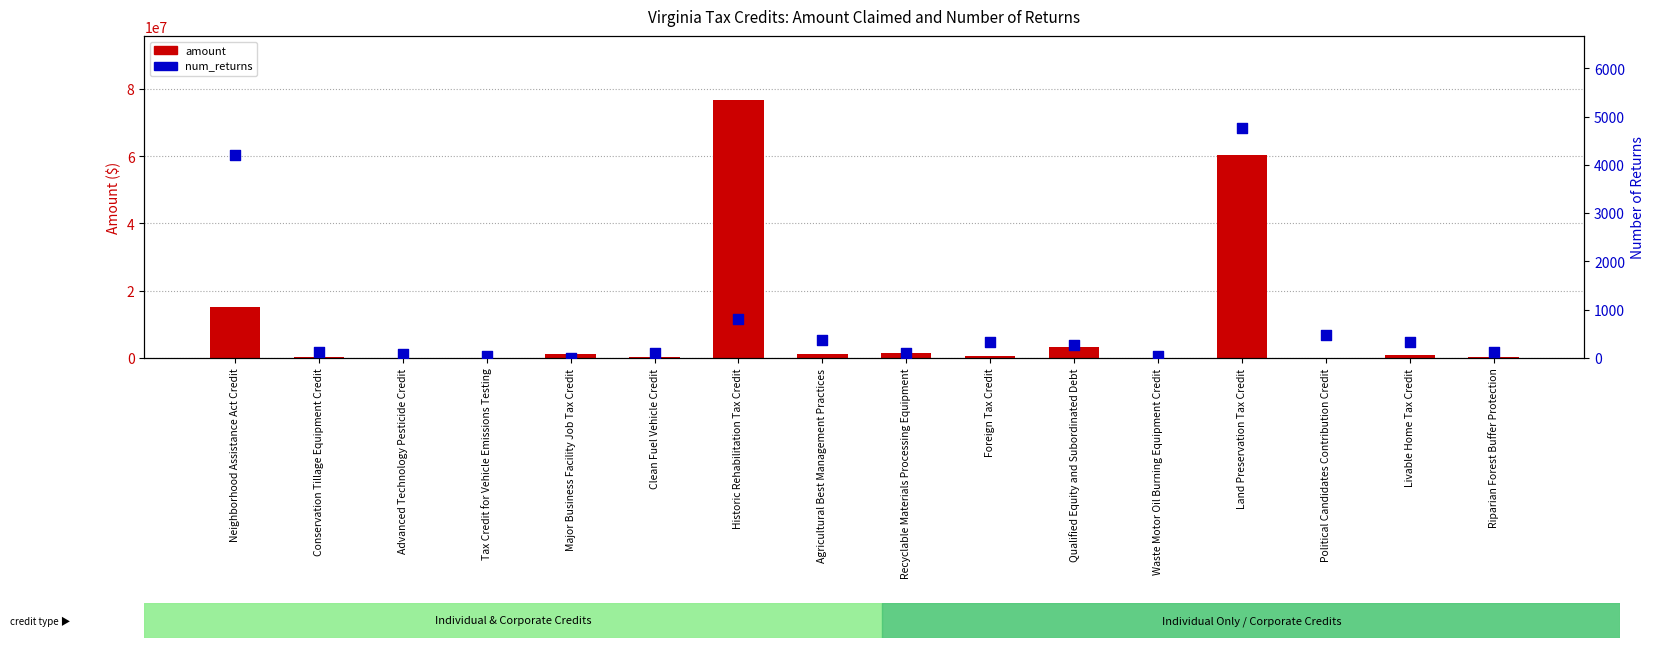

What is the total value across all series at Historic Rehabilitation Tax Credit?

76561610.3